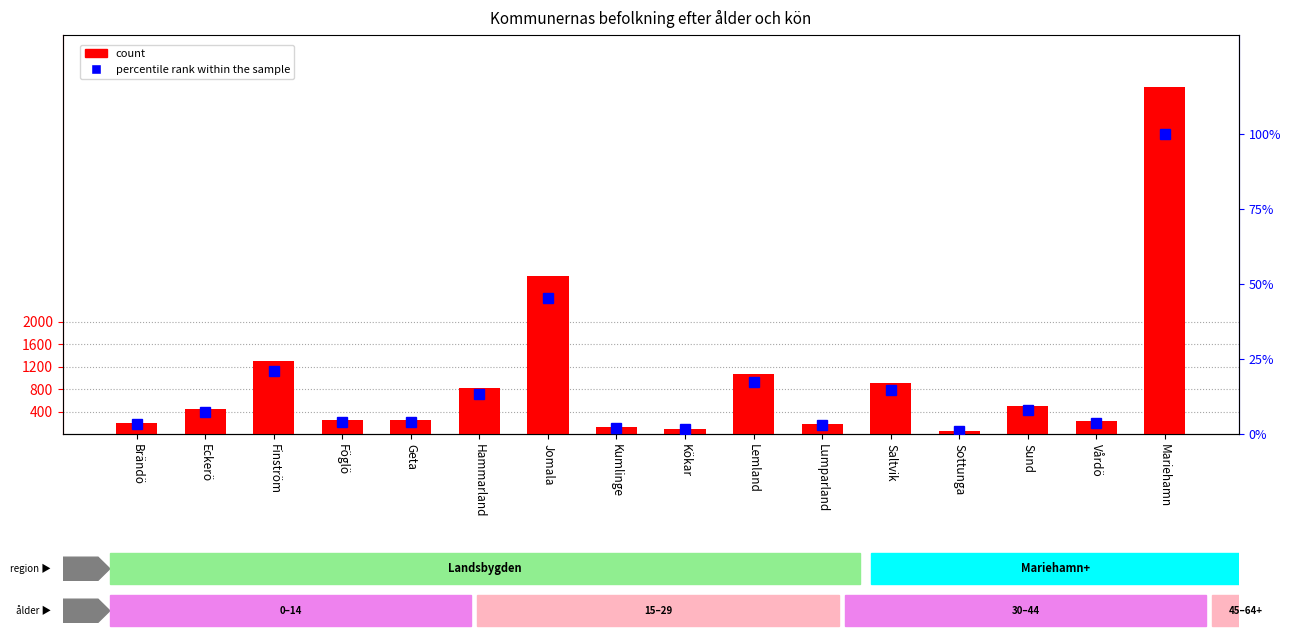

List the series in order of their overall mean, highest first.

count, percentile rank within the sample